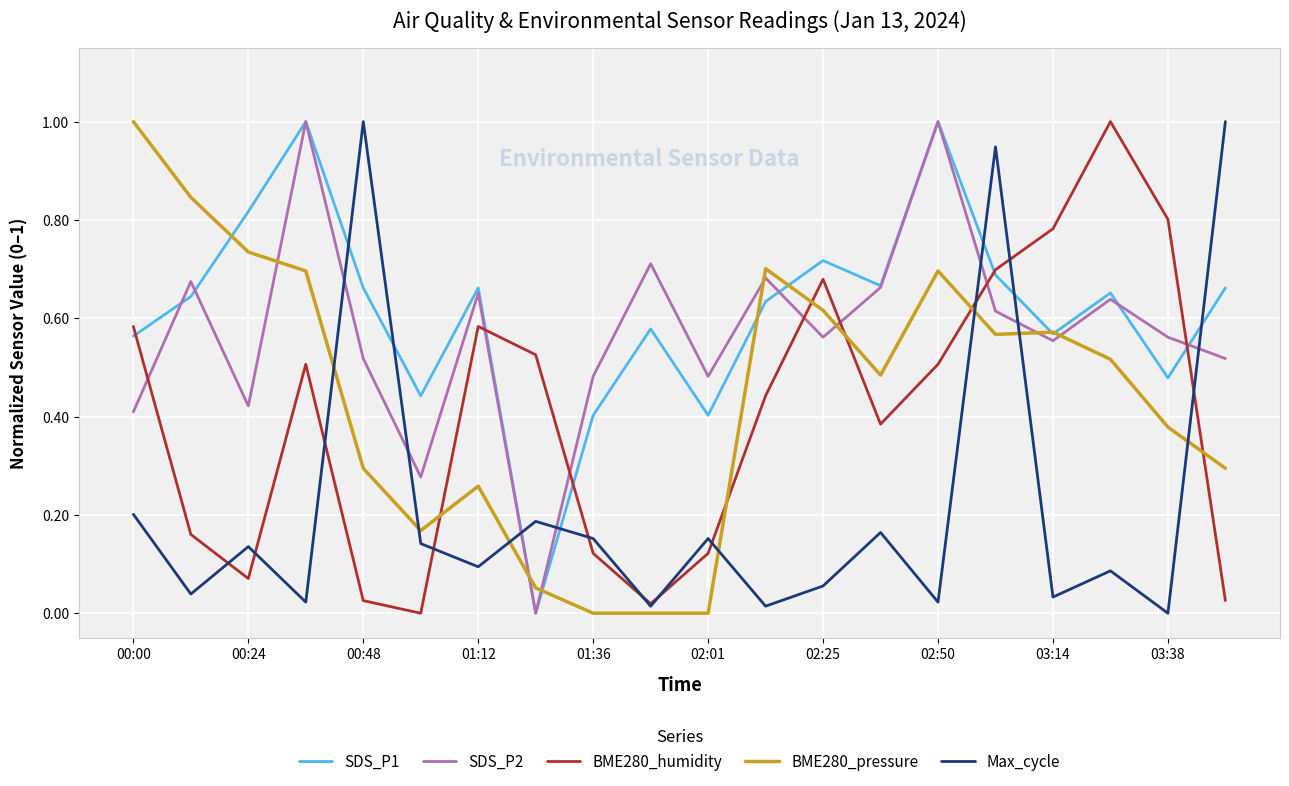

What is the maximum value for SDS_P1?

1.0